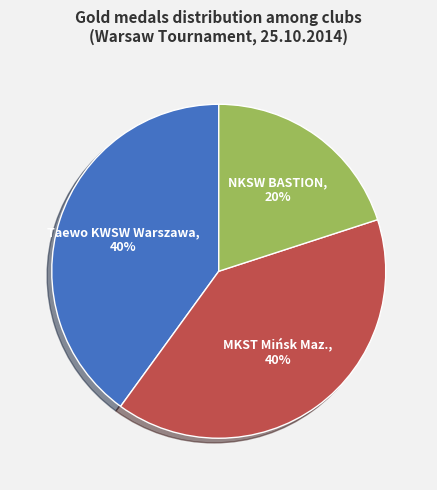

Is it true that NKSW BASTION is 20% of the pie?

True